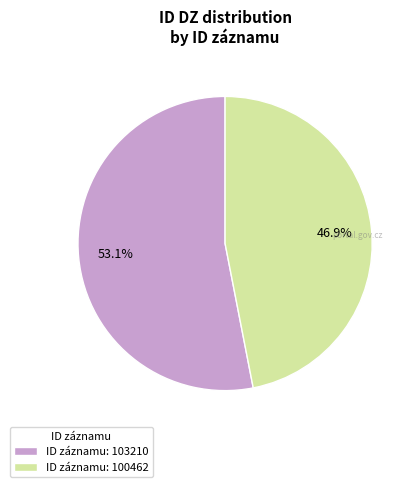

Rank the categories by value from highest to lowest.

ID záznamu: 103210, ID záznamu: 100462